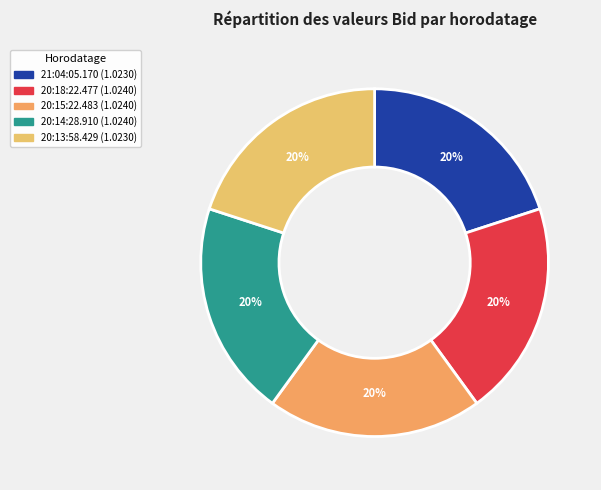

Is it true that 21:04:05.170 is 20% of the pie?

True